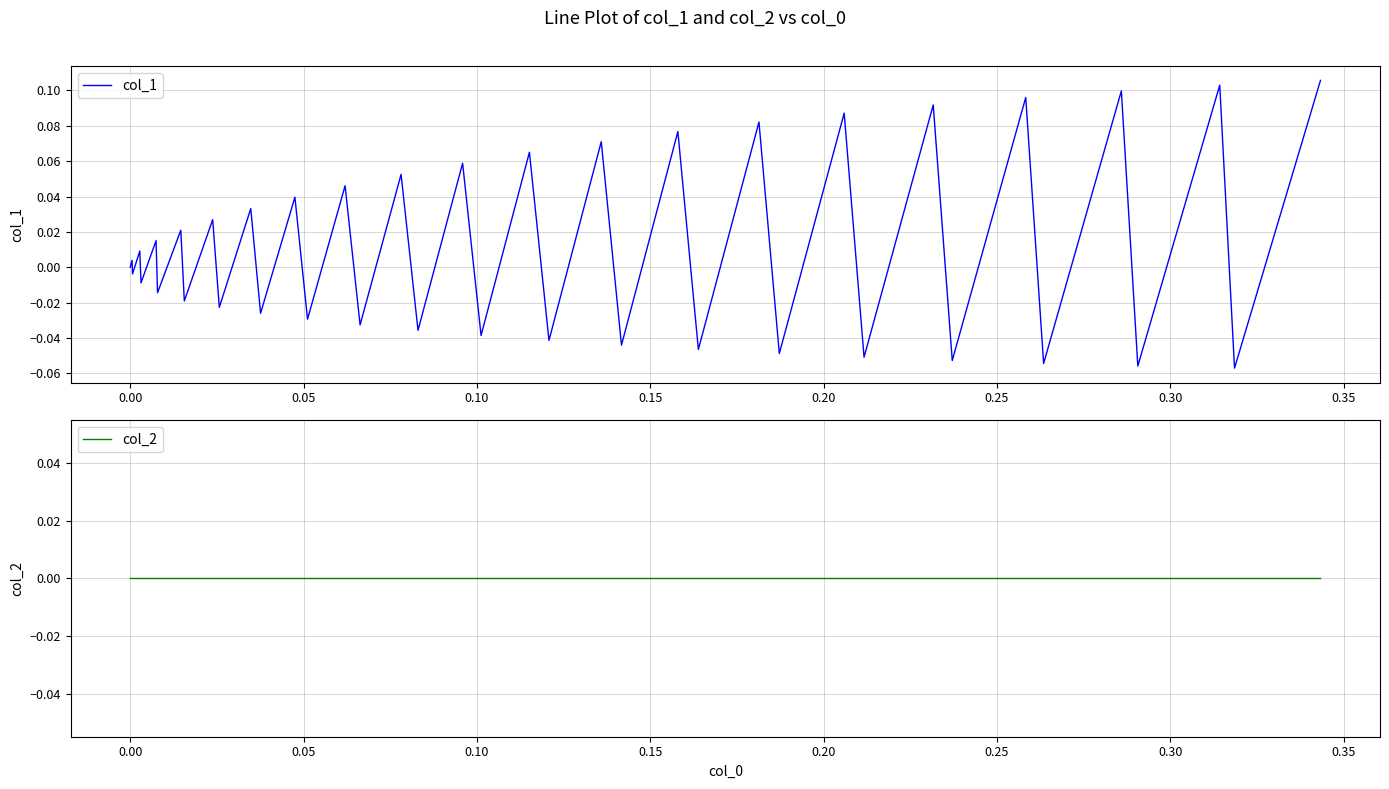

What is the minimum value shown in the chart?

-0.1